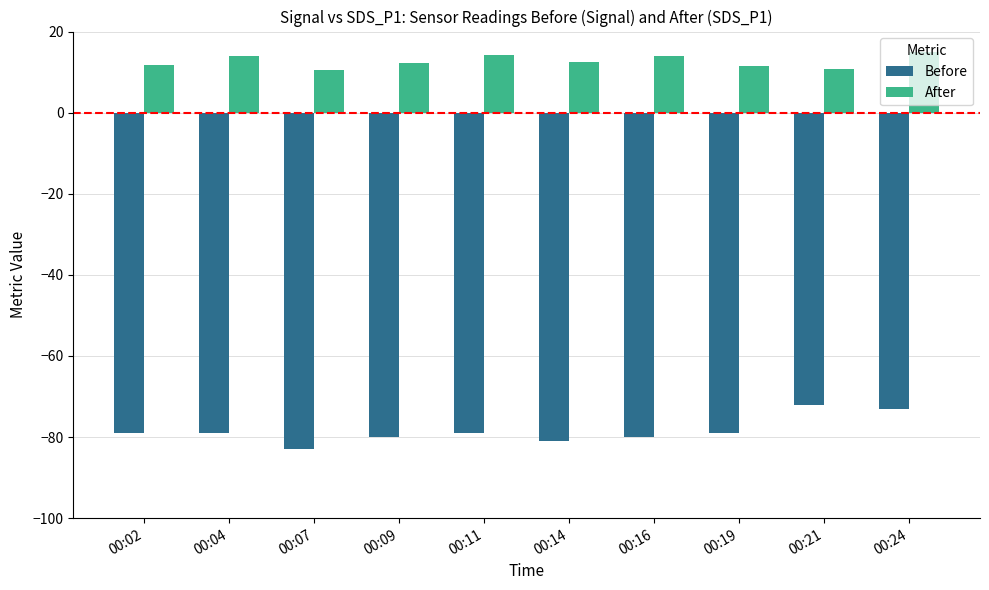

The value of After at 00:04 is 21.1. True or false?

False